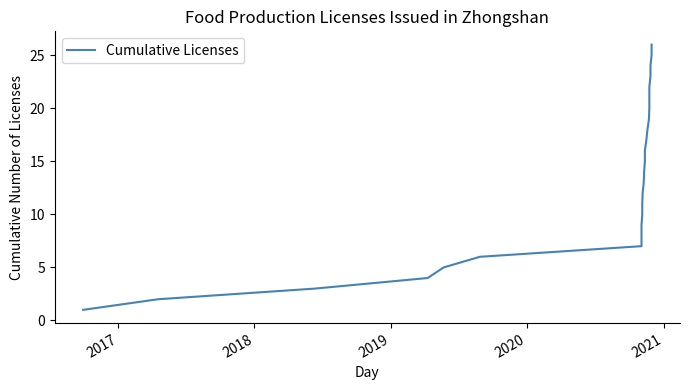

What is the value of the 2nd point from the left?

2